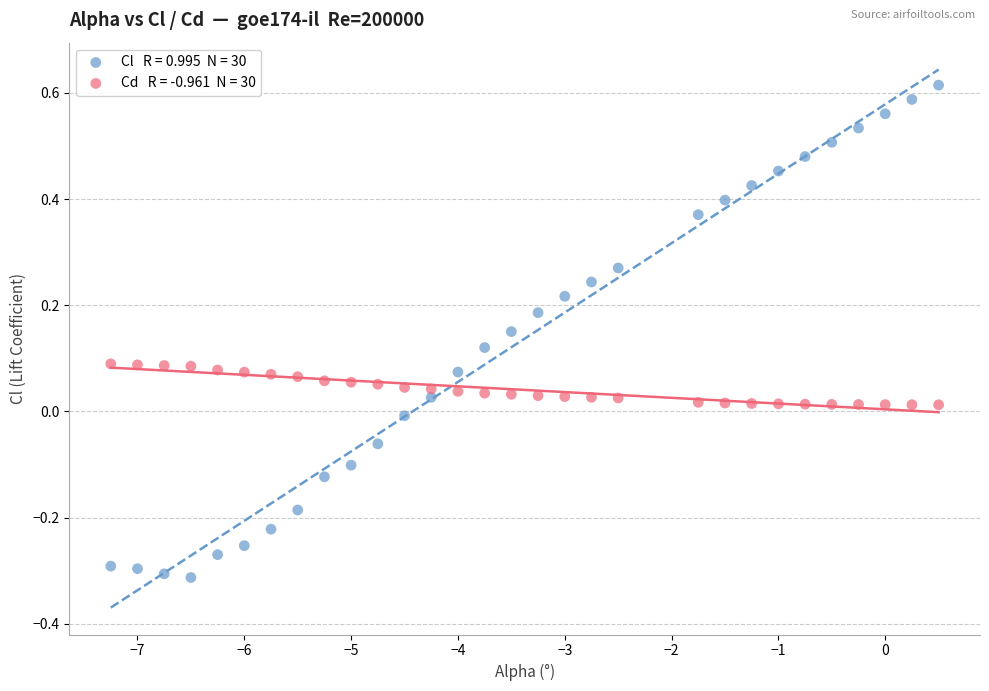

Across all data points, what is the range of Y values (max minus min)?

0.9